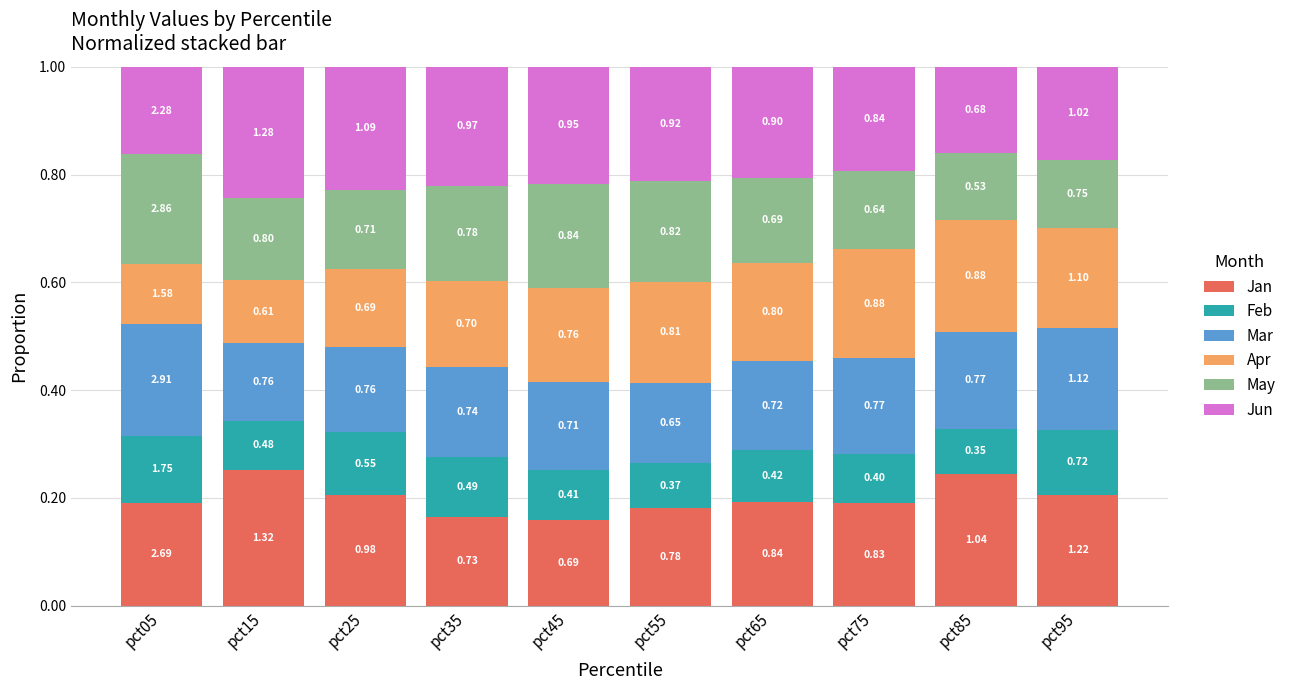

True or false: Apr has a value of 0.1 at pct25.

True